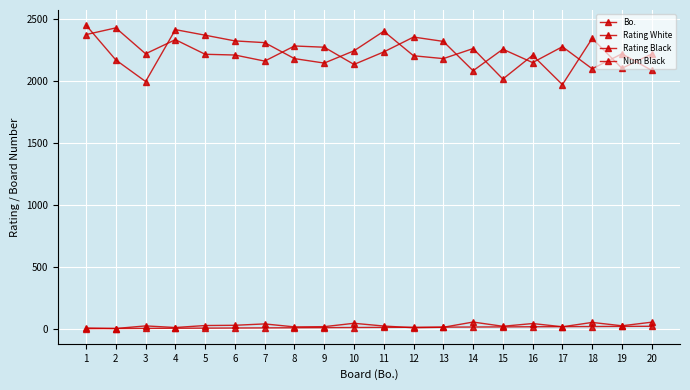

What is the highest value of the Num Black series?

54